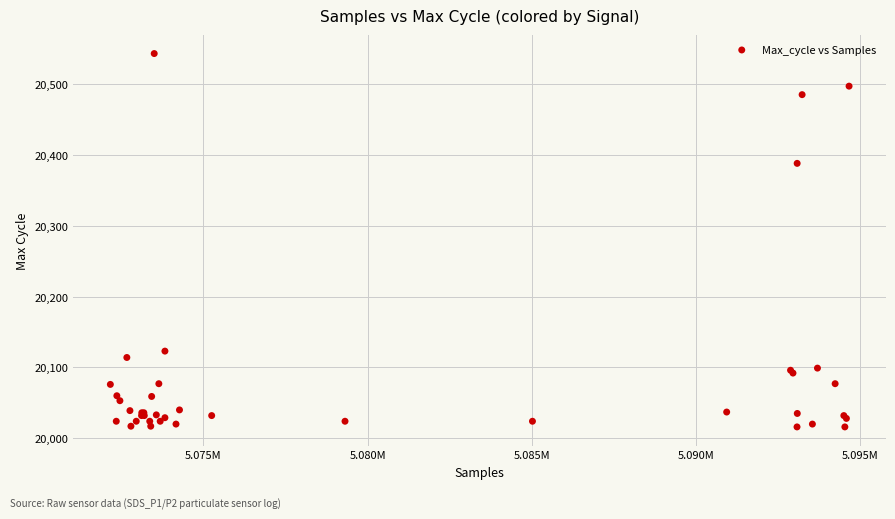

What Y value in the scatter plot is closest to 20279?

20388